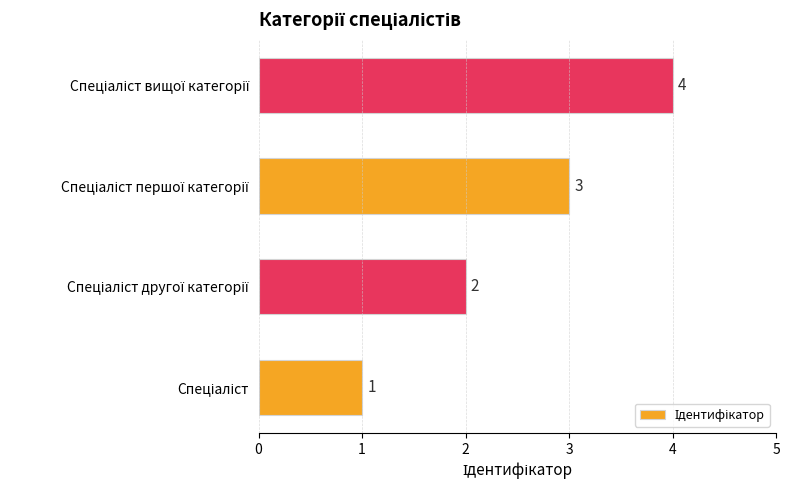

What is the maximum value shown in the chart?

4